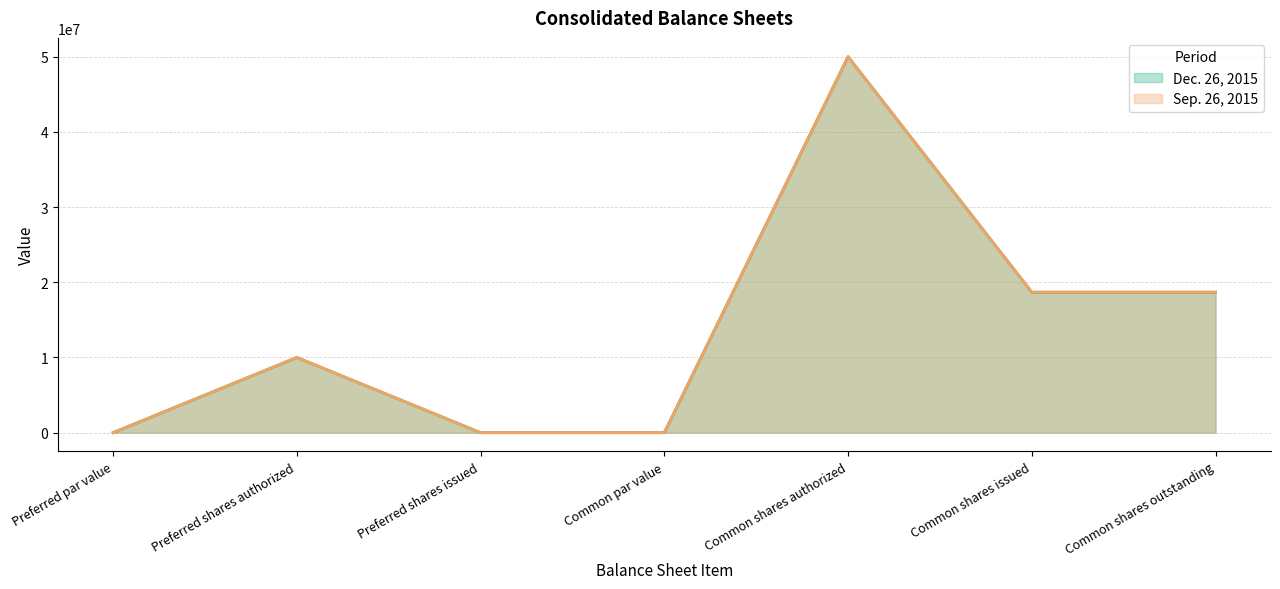

True or false: Sep. 26, 2015 and Dec. 26, 2015 cross at least once.

False